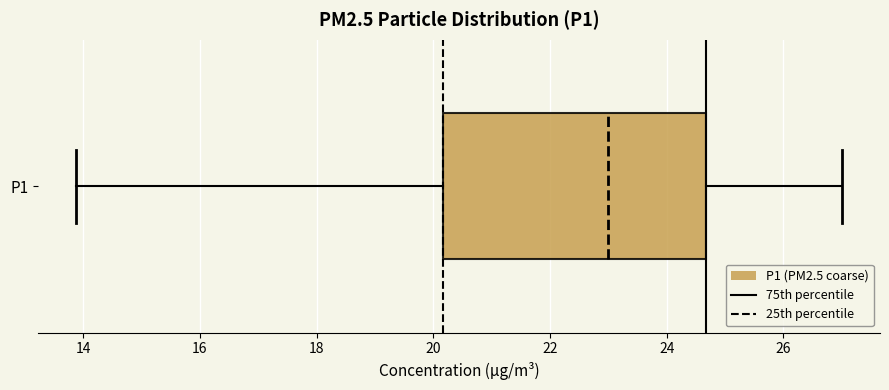

Read this box plot against the x-axis: the position of the median line, the range covered by the box, and the ends of both whiskers. The values are not printed on the chart, so give them approximately, as read against the axis.

median 23.0, box 20.2 to 24.6, whiskers 13.8 to 27.0